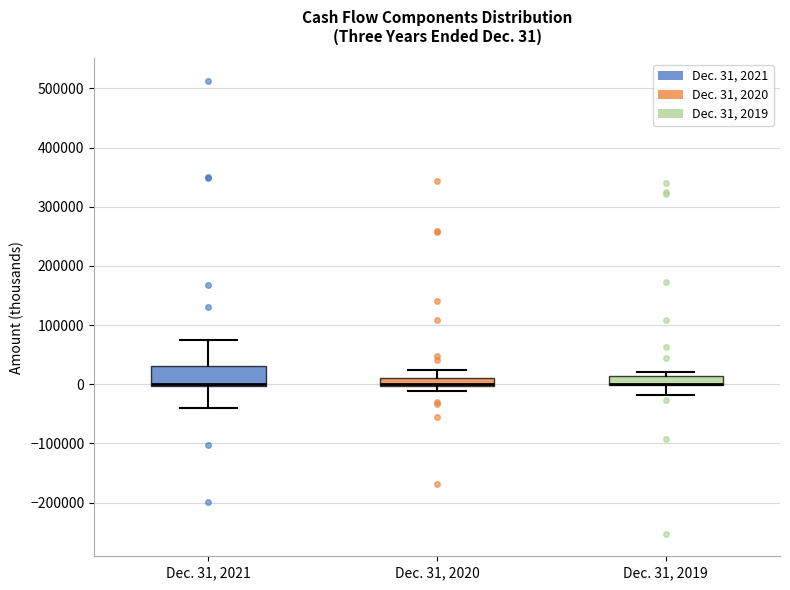

Which box is the tallest, from its lower edge to its upper edge?

Dec. 31, 2021